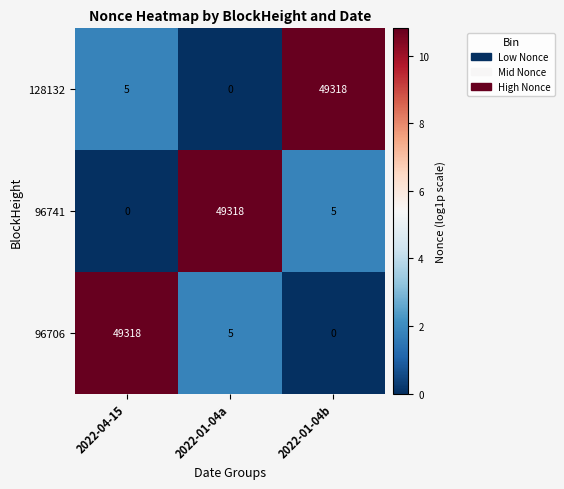

At 2022-04-15, list the series in order from smallest to largest.

96741, 128132, 96706